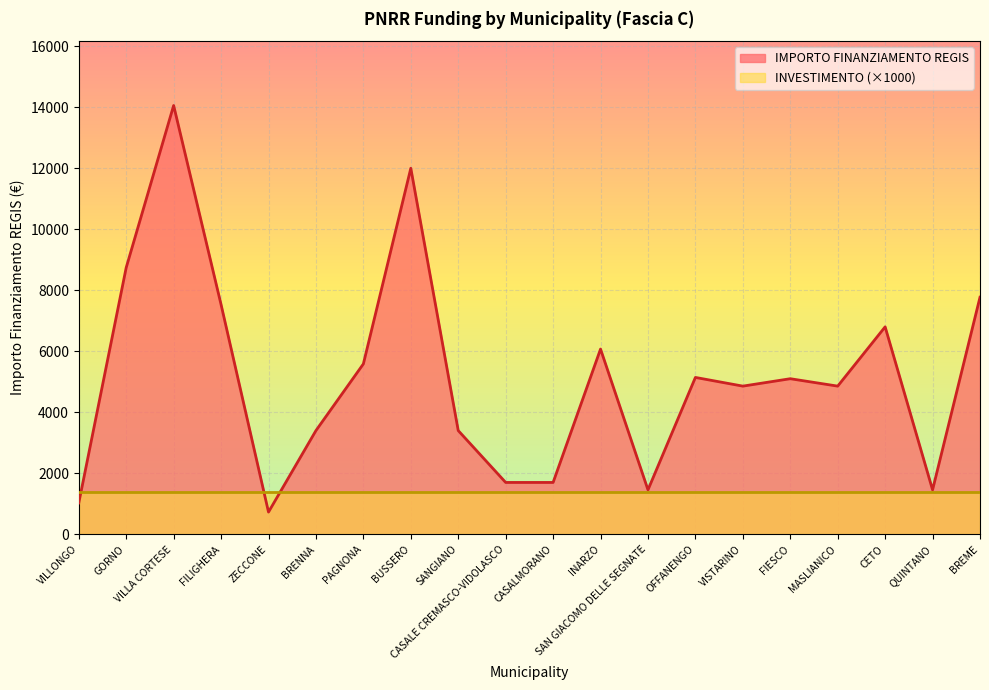

Rank the categories by value from lowest to highest.

ZECCONE, VILLONGO, SAN GIACOMO DELLE SEGNATE, QUINTANO, CASALE CREMASCO-VIDOLASCO, CASALMORANO, BRENNA, SANGIANO, VISTARINO, MASLIANICO, FIESCO, OFFANENGO, PAGNONA, INARZO, CETO, FILIGHERA, BREME, GORNO, BUSSERO, VILLA CORTESE